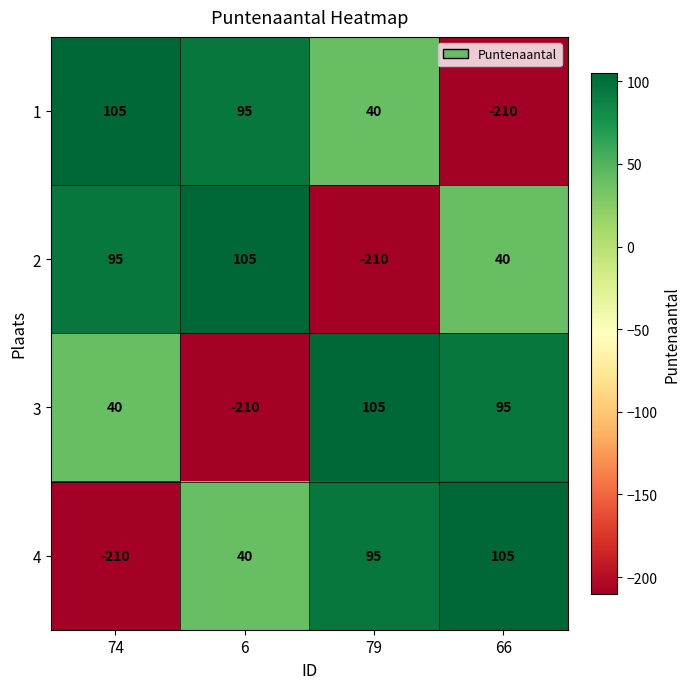

At which label does 4 reach its minimum?

74